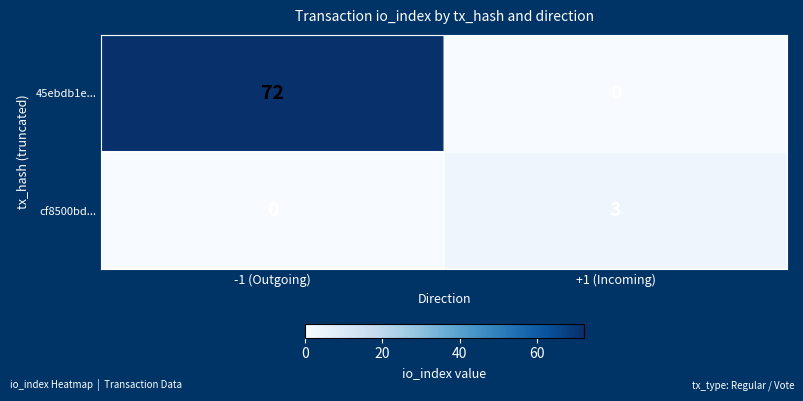

Where is cf8500bd... nearest to the value 1?

-1 (Outgoing)